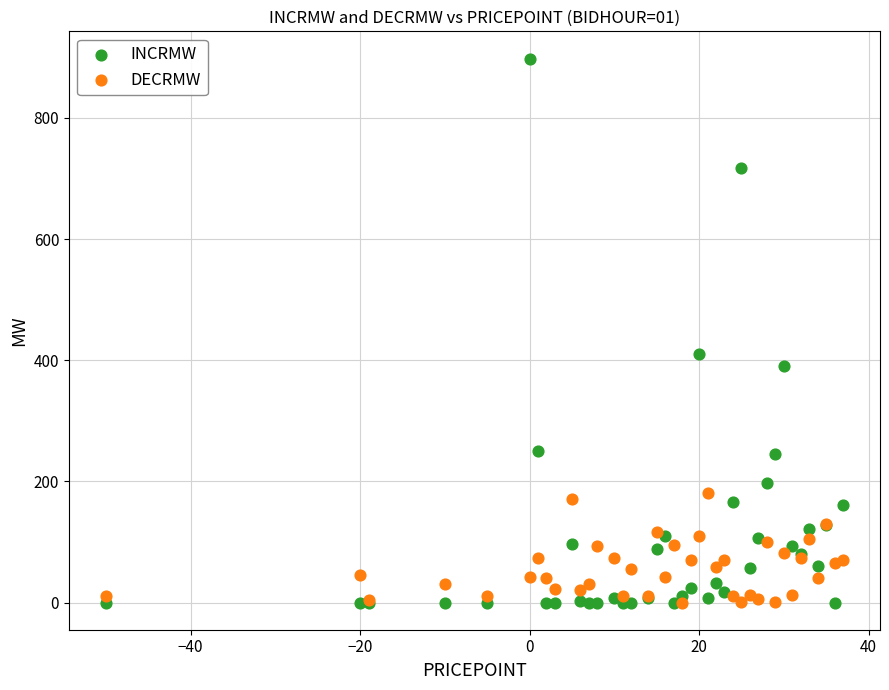

Which series has the widest spread of Y values?

INCRMW